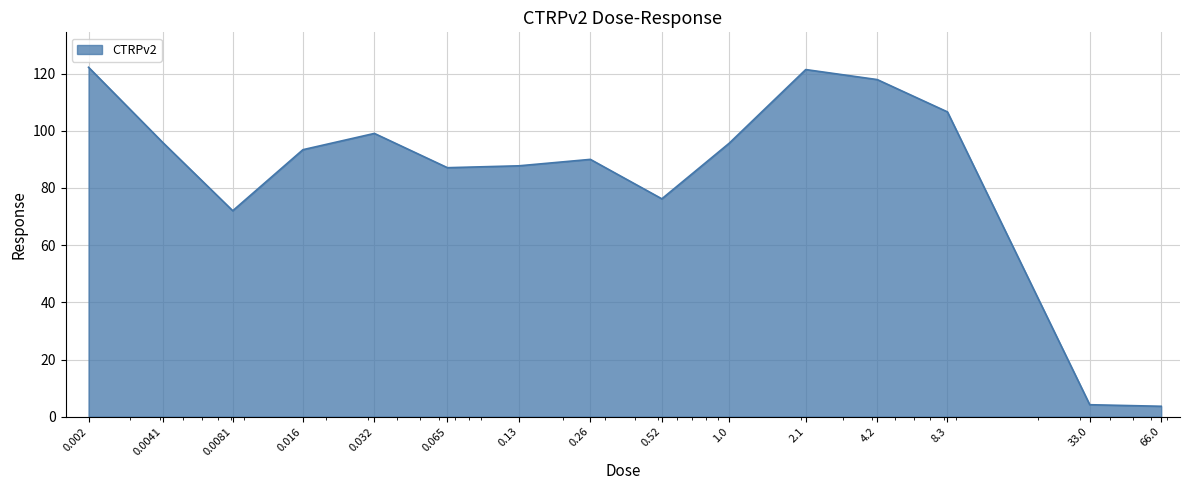

What is the minimum value shown in the chart?

3.6